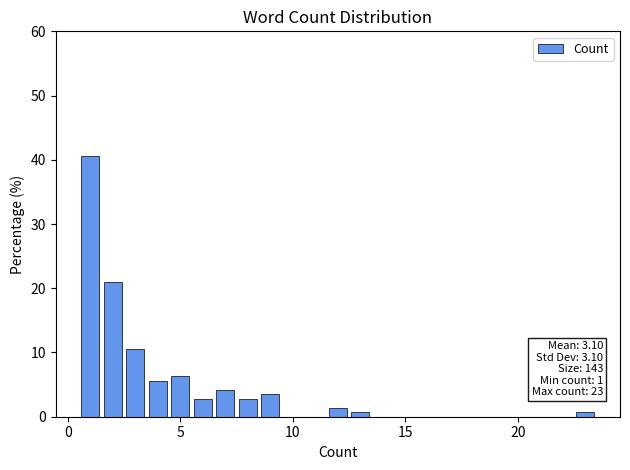

Around what value on the x-axis is the tallest bar? Give the approximate position of its centre, as read against the axis.

1.0